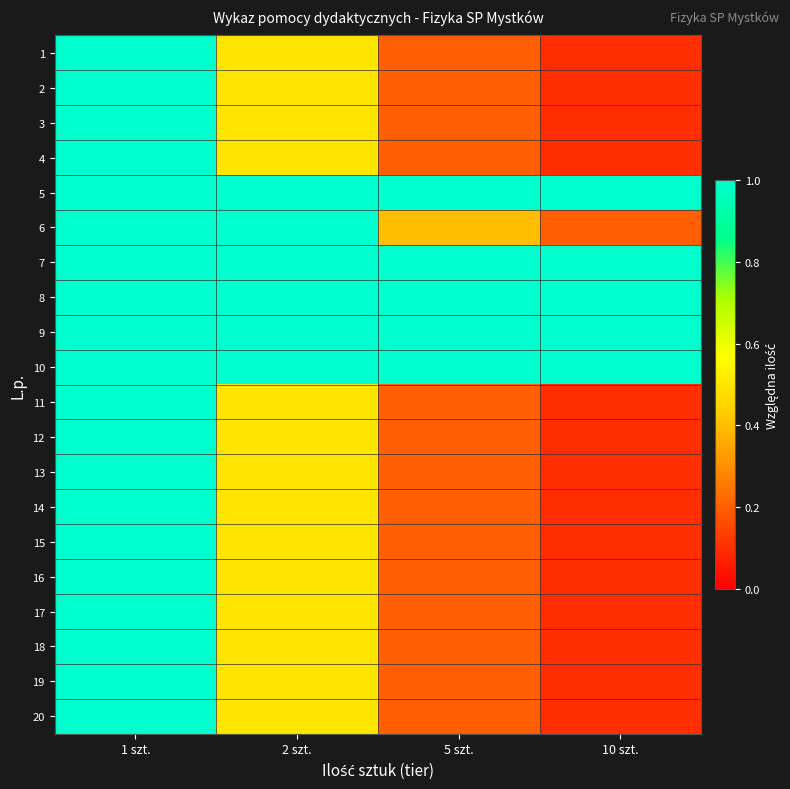

What is the minimum value shown in the chart?

0.1